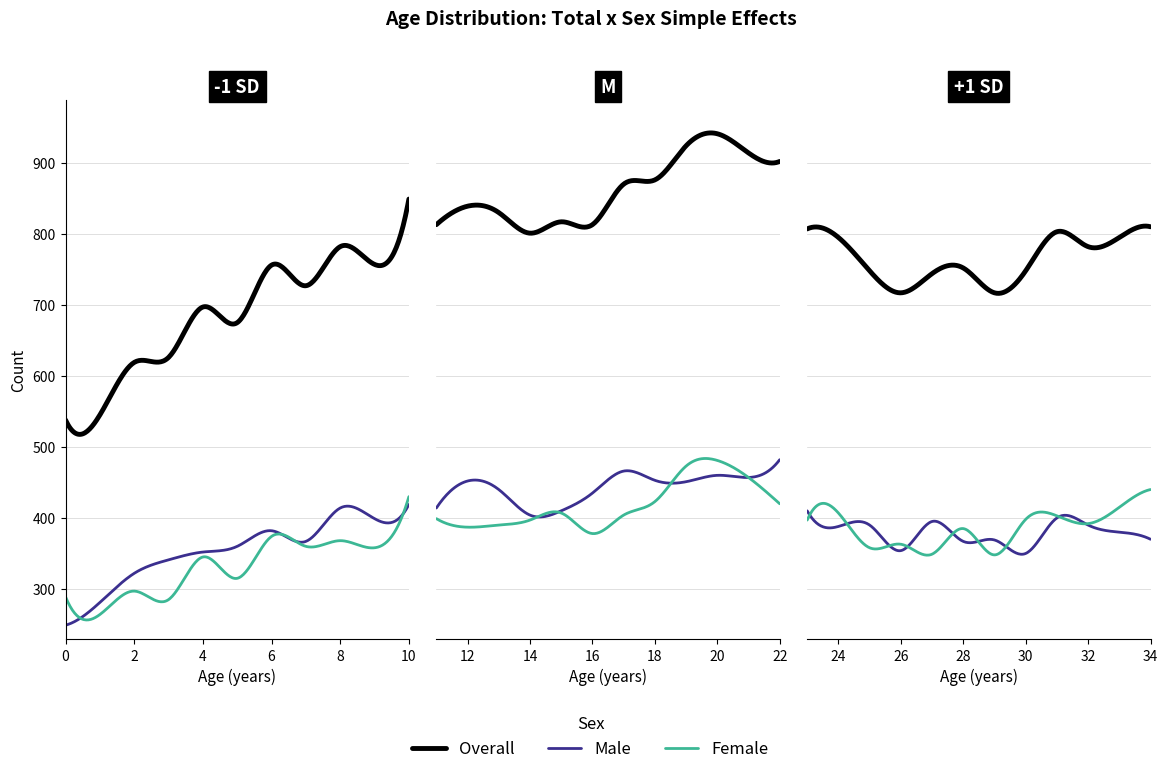

Which series has the largest total across all categories?

total